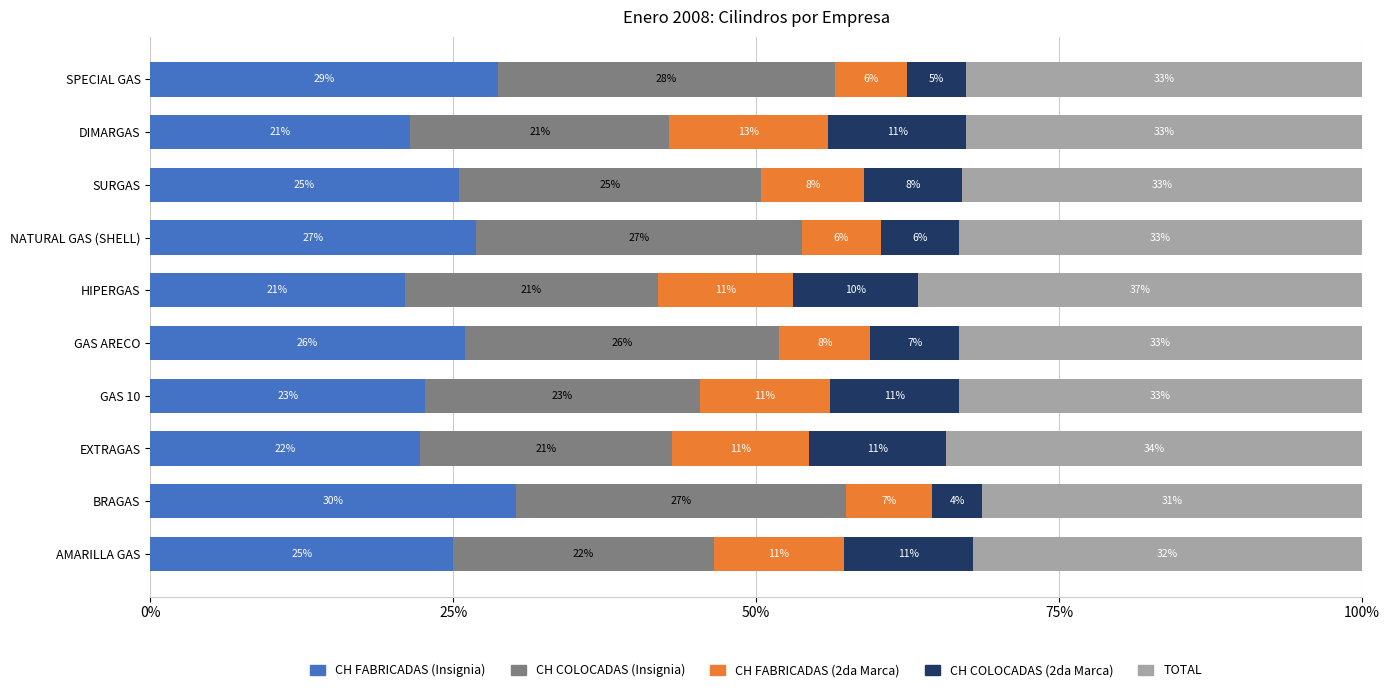

What is the lowest value of the CH FABRICADAS (Insignia) series?

21.0